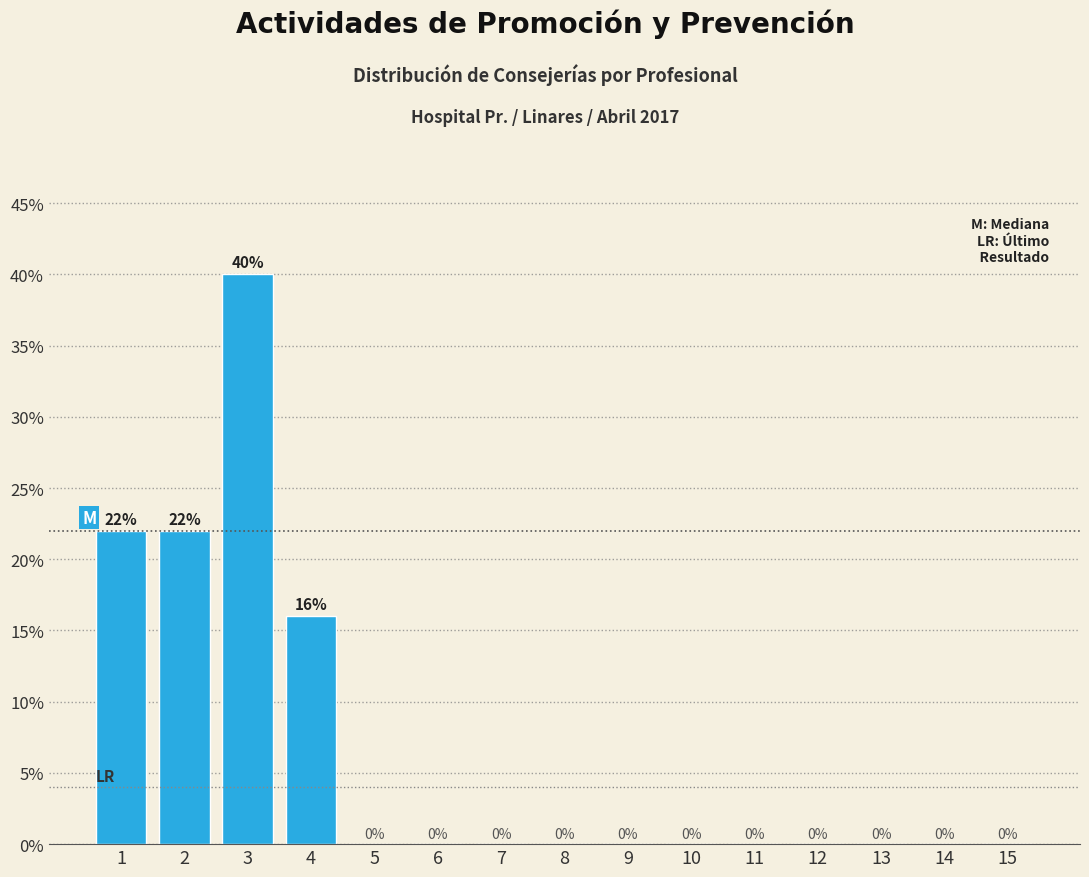

Reading right to left, transcribe all the data shown in this chart.

15=0	14=0	13=0	12=0	11=0	10=0	9=0	8=0	7=0	6=0	5=0	4=16	3=40	2=22	1=22